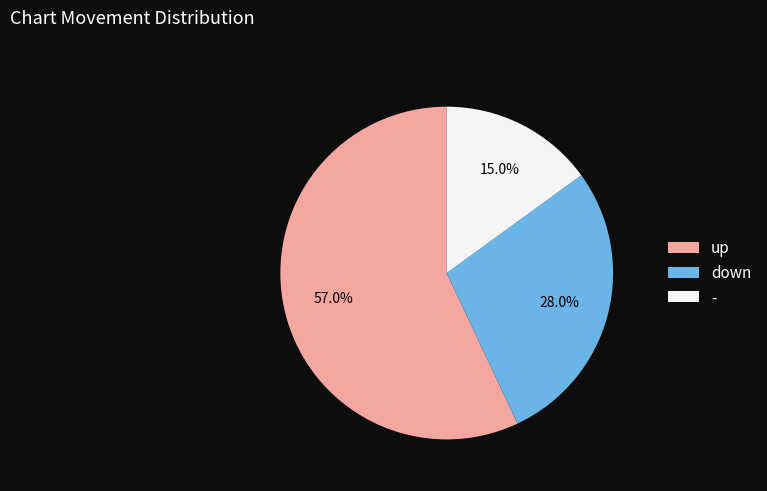

To the nearest percent, what percentage of the pie is up?

57%